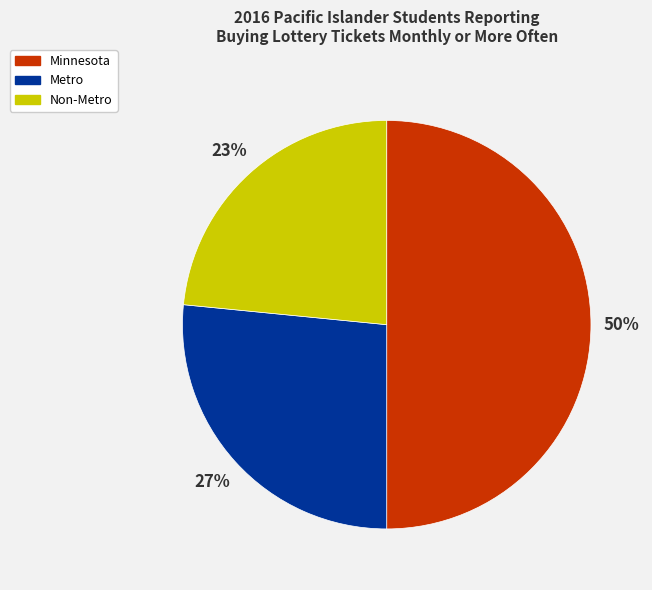

How many segments does this pie chart have?

3